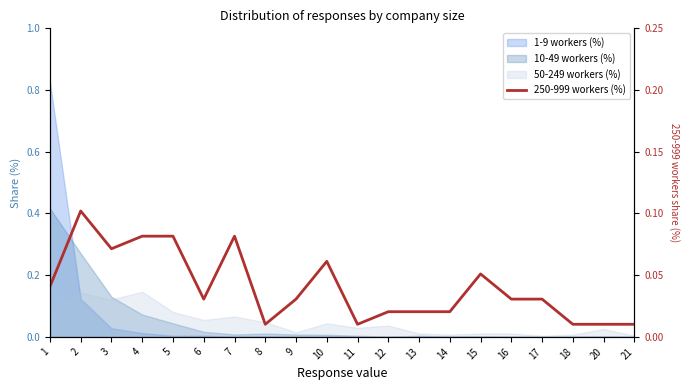

Where is the first local minimum?

3